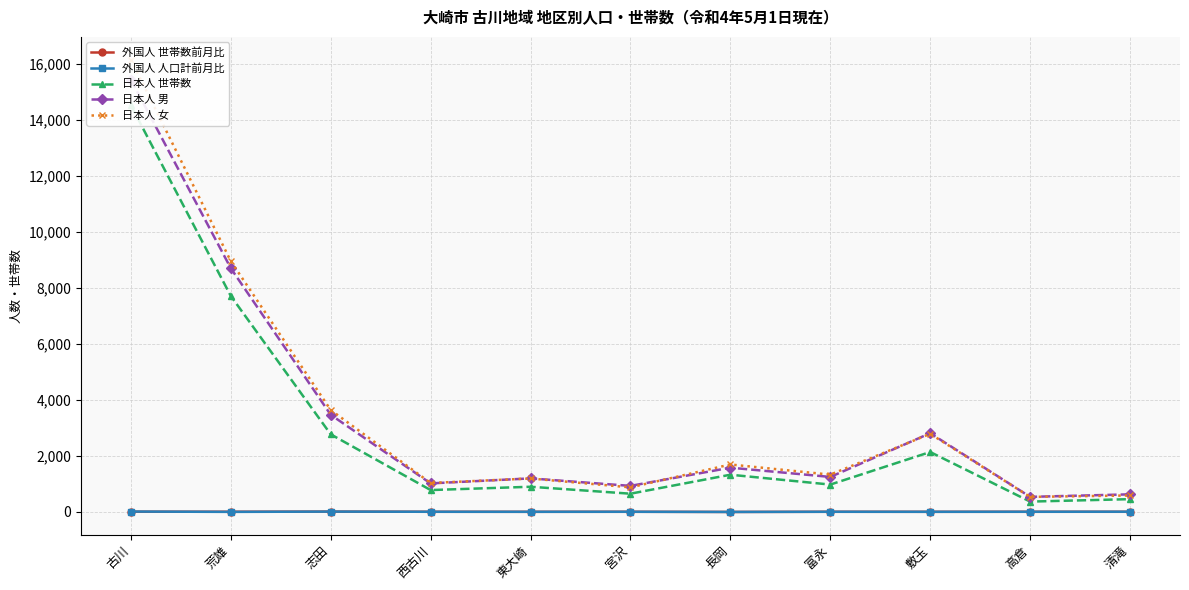

How many values in the 外国人 世帯数前月比 series are below 0?

3